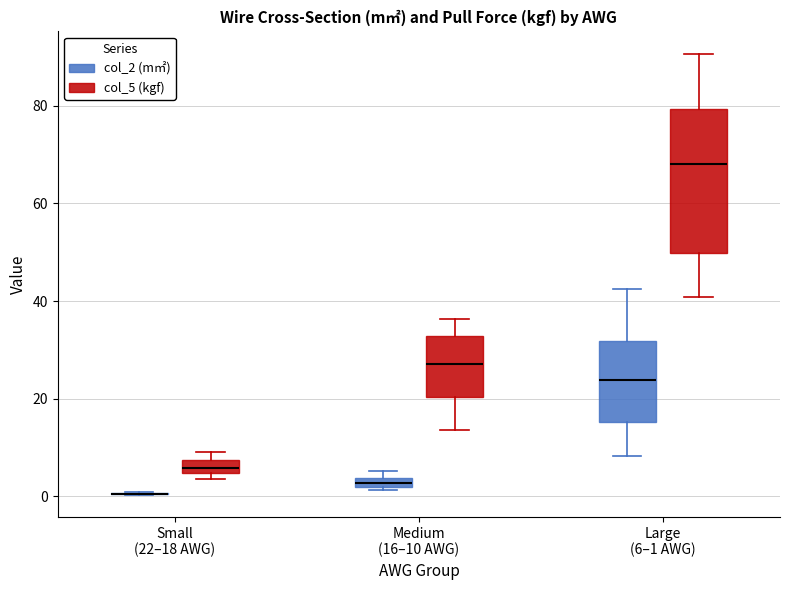

Which box is the tallest, from its lower edge to its upper edge?

Large (6–1 AWG) (col_5 (kgf))